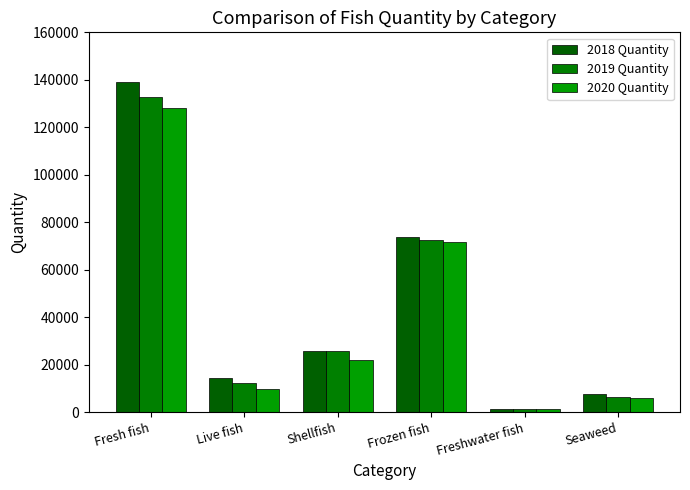

Is it true that 2019 Quantity equals 1241 at Freshwater fish?

True